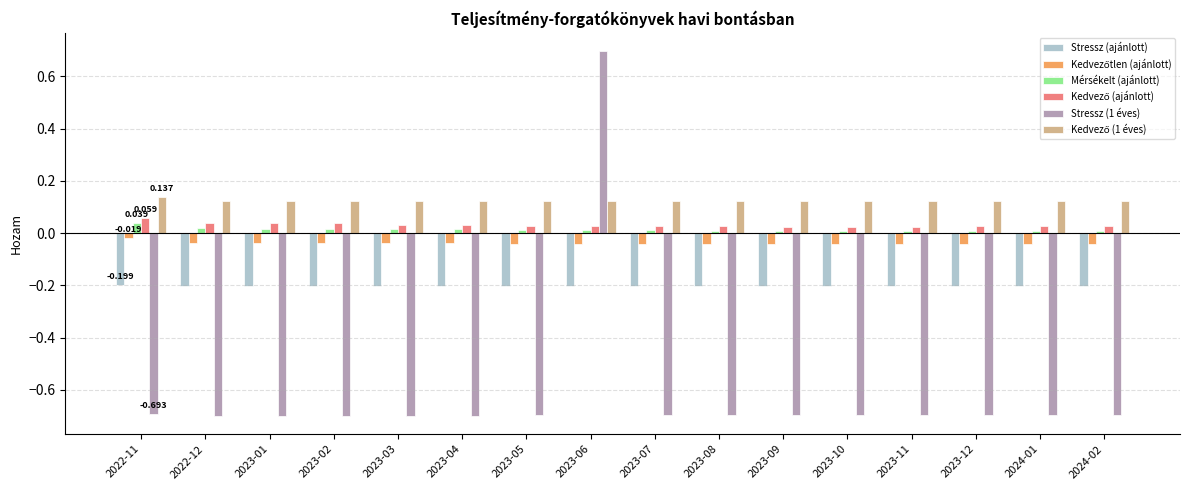

What is the difference between the highest and lowest values at 2023-12?

0.8